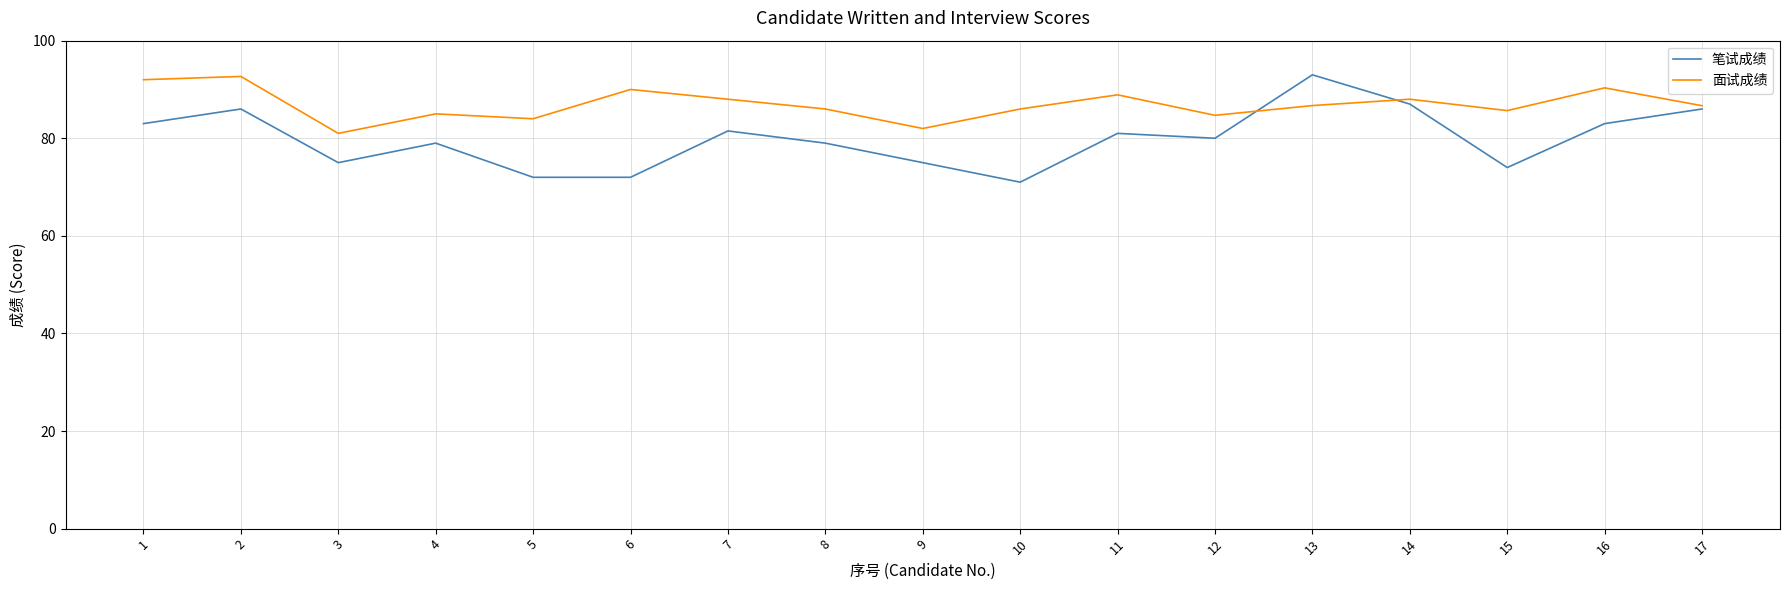

Is it true that 笔试成绩 equals 71.0 at 10?

True